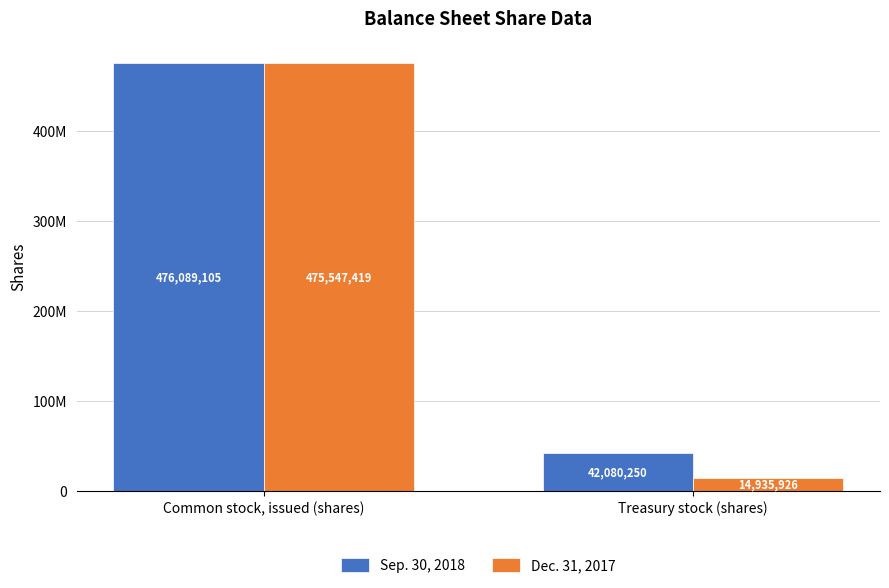

At which label is Dec. 31, 2017 closest to 245241672?

Treasury stock (shares)